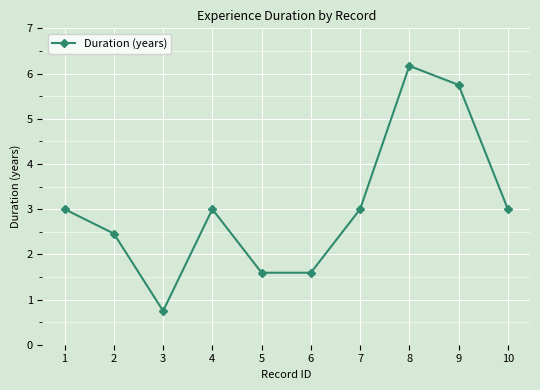

What is the average value?

3.0